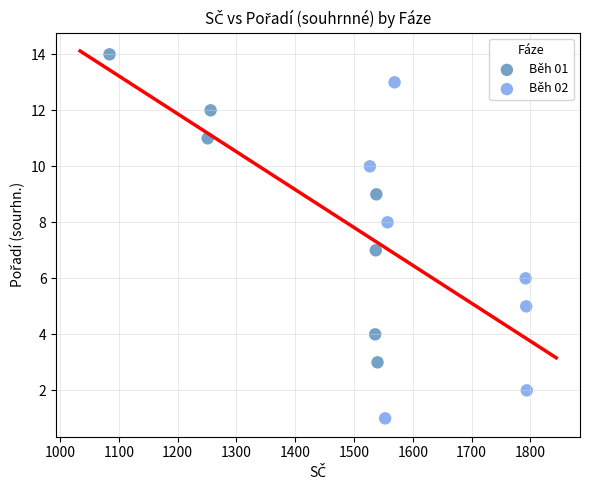

What are all the series names shown in the legend?

Běh 01, Běh 02